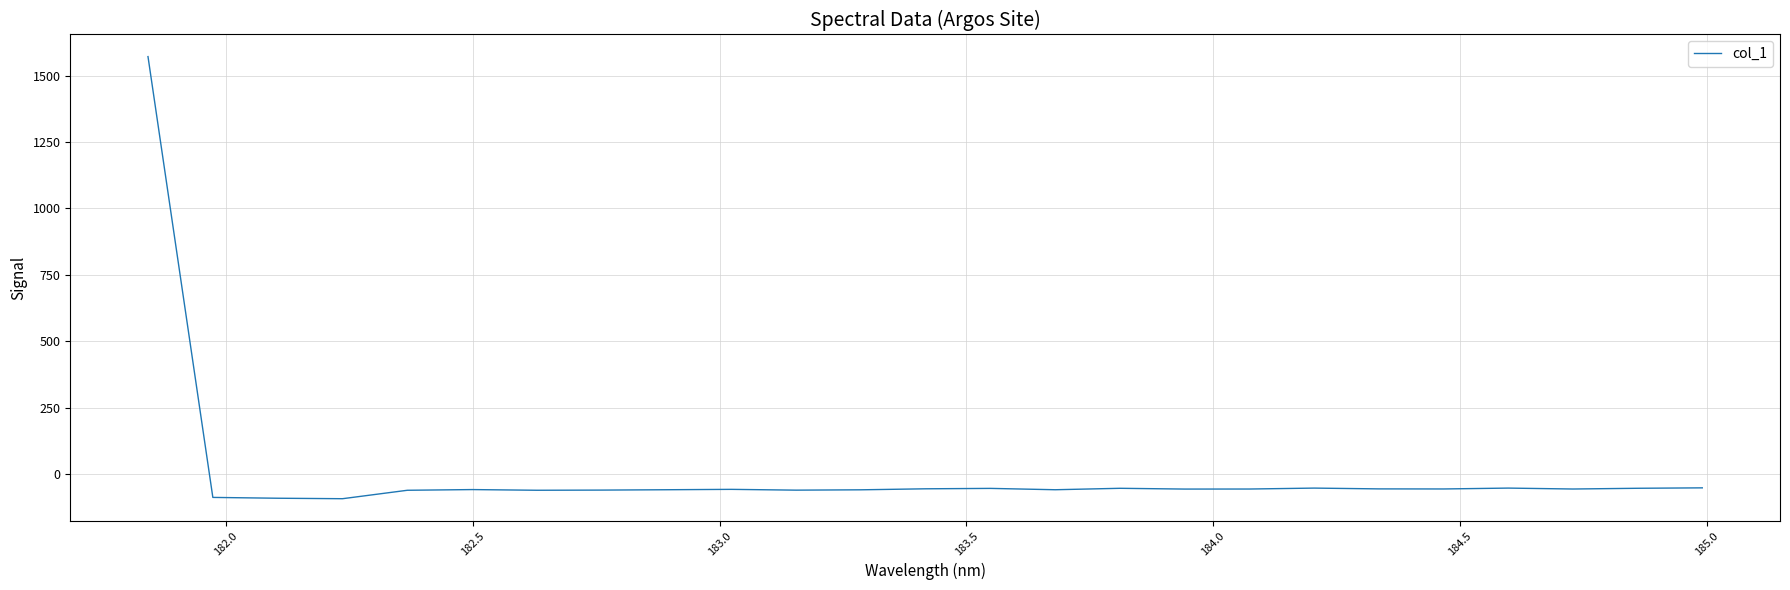

What is the minimum value shown in the chart?

-93.6